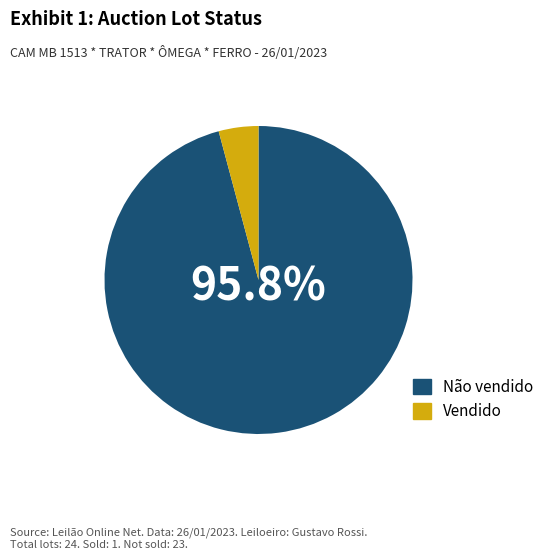

Rank the categories by value from lowest to highest.

Vendido, Não vendido